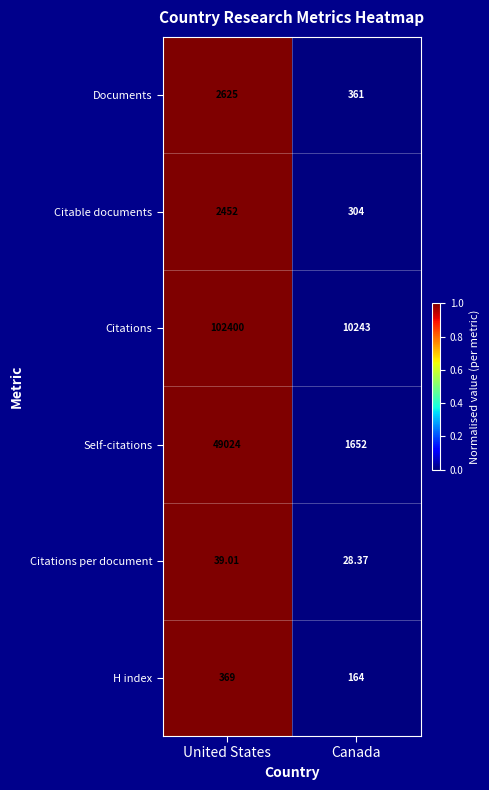

Which series changed the most between United States and Canada?

Citations